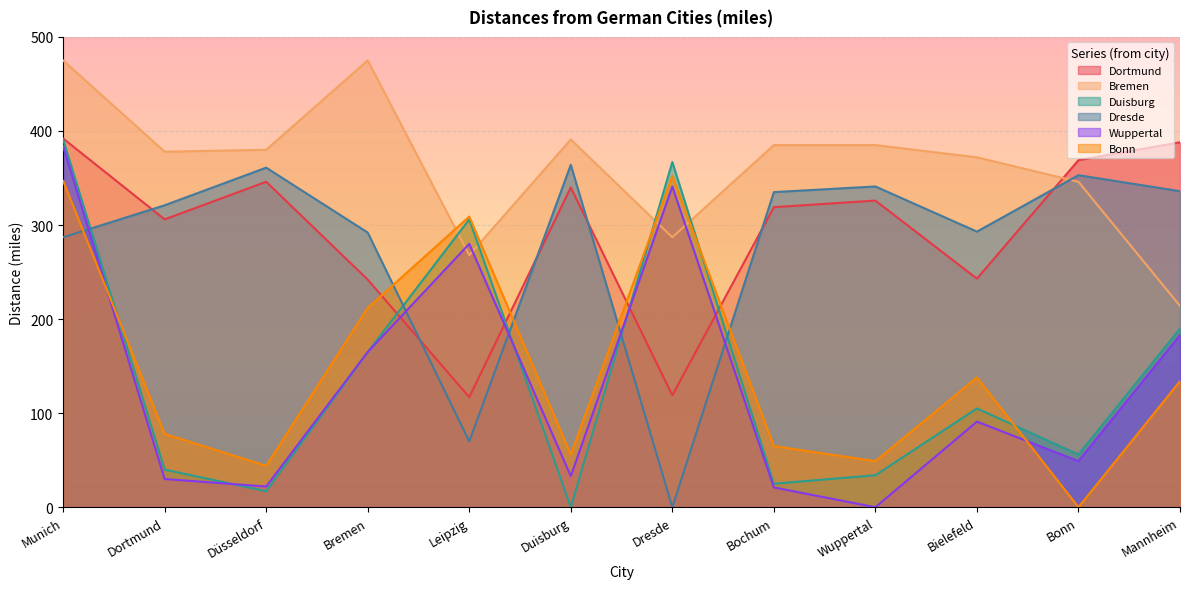

What is the highest value of the Bremen series?

475